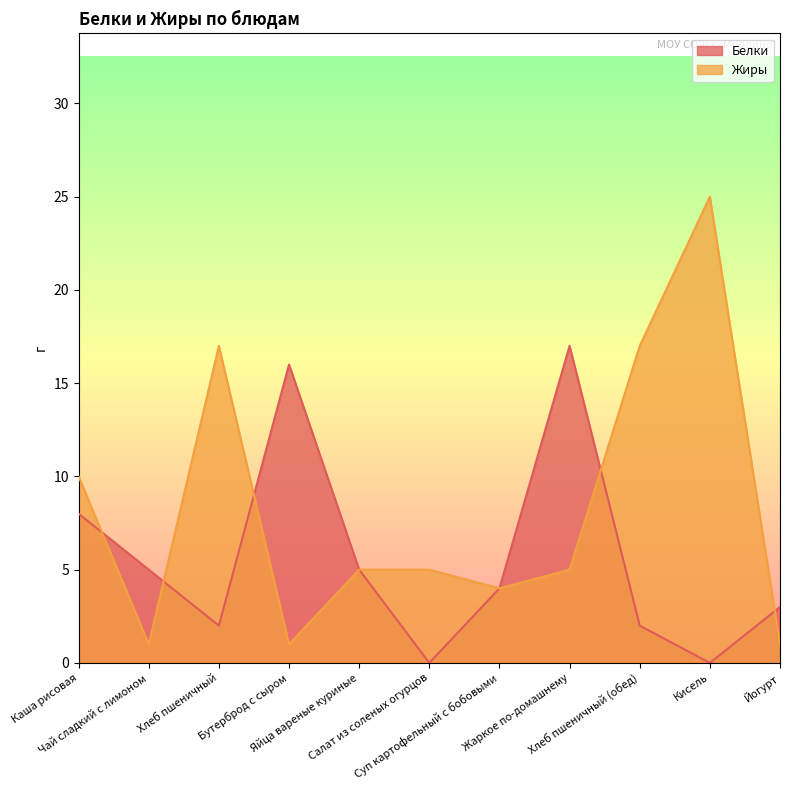

What is the value of the Жиры point at the 1st from the left?

10